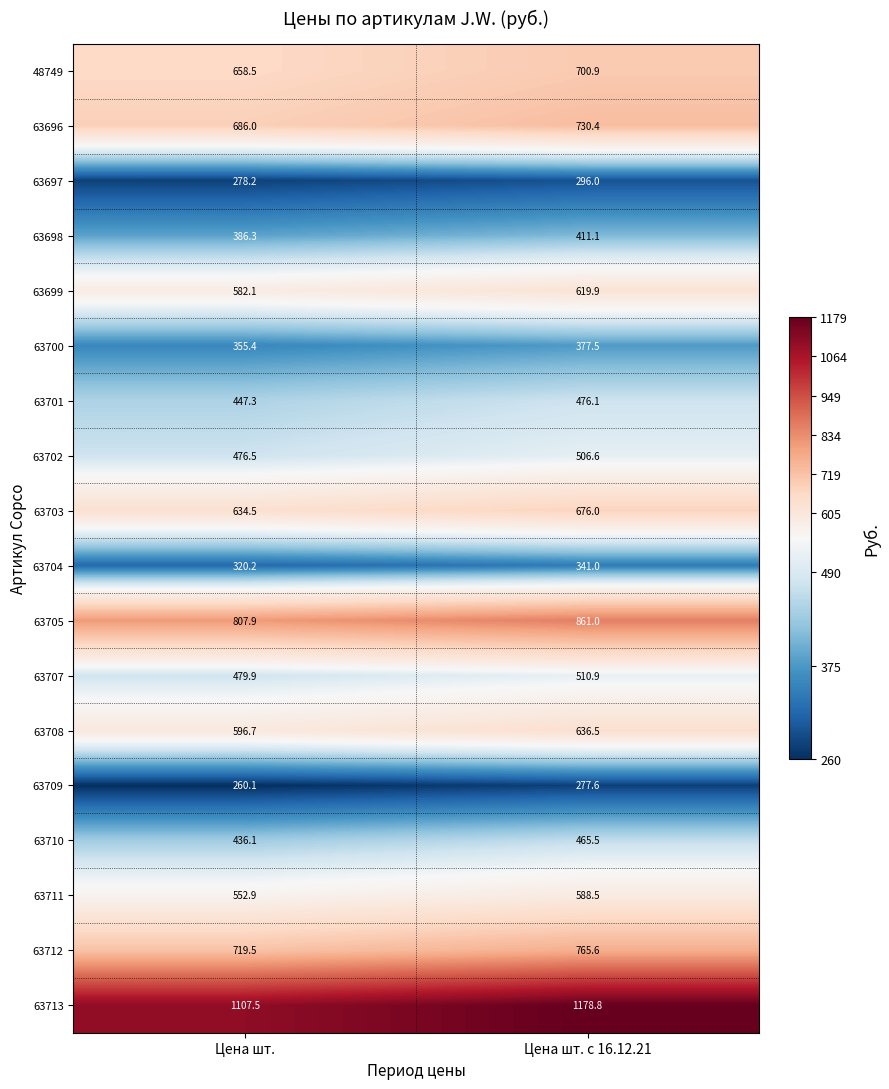

Is the value of 63710 at Цена шт. с 16.12.21 greater than the value of 63696 at Цена шт. с 16.12.21?

No